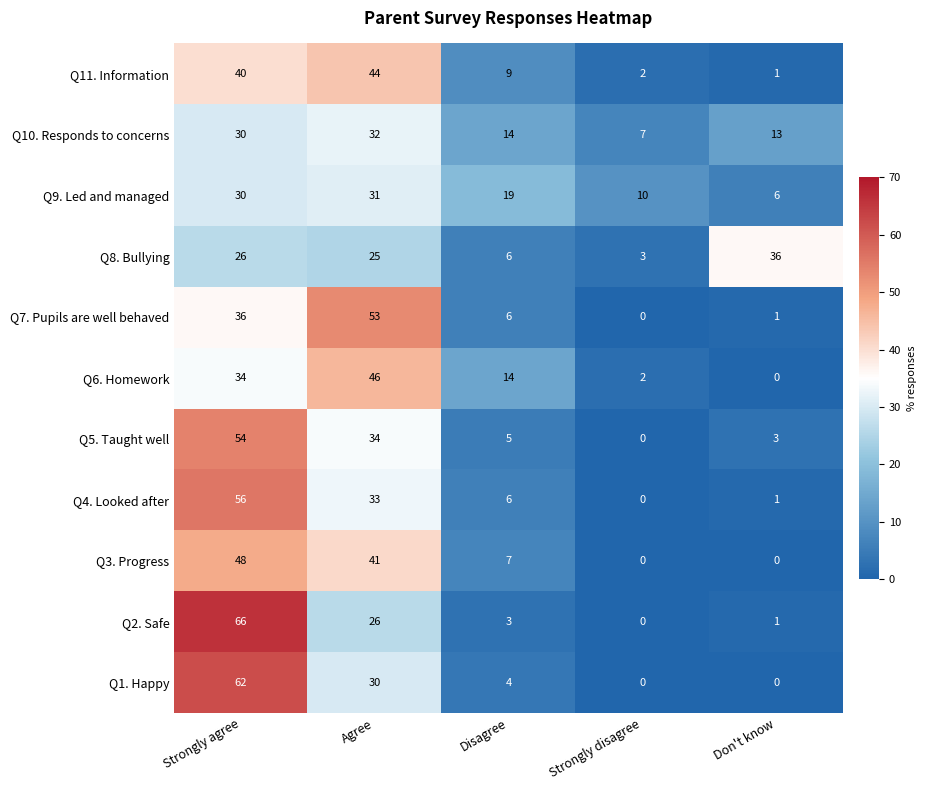

The value of Q10. Responds to concerns at Don't know is 13. True or false?

True